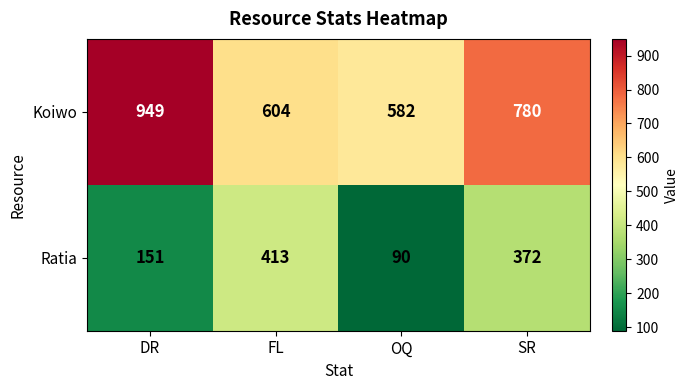

True or false: Ratia has a value of 413 at FL.

True